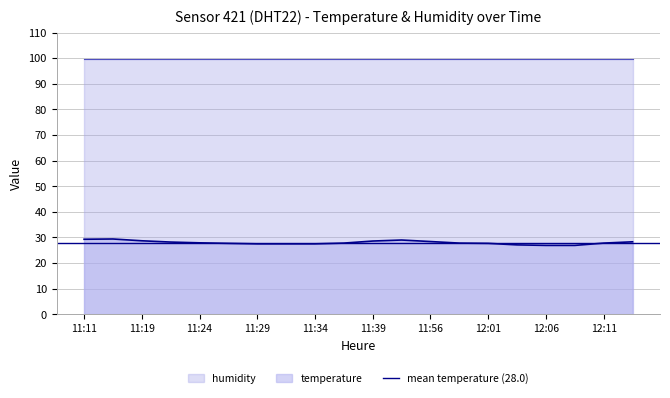

Approximately how many times larger is the value at 12:01 compared to 11:39?

1.0